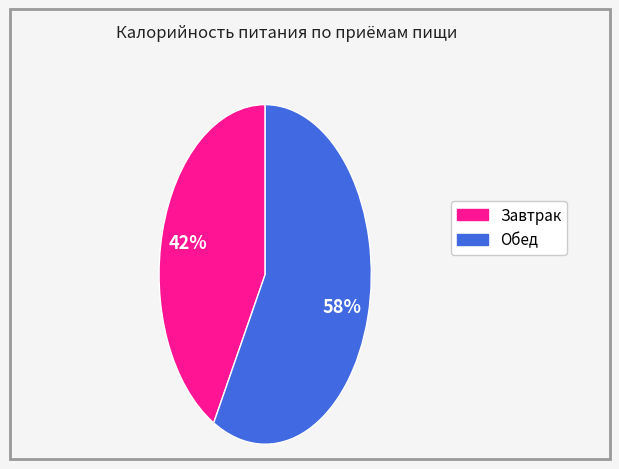

How many slices are in this pie chart?

2